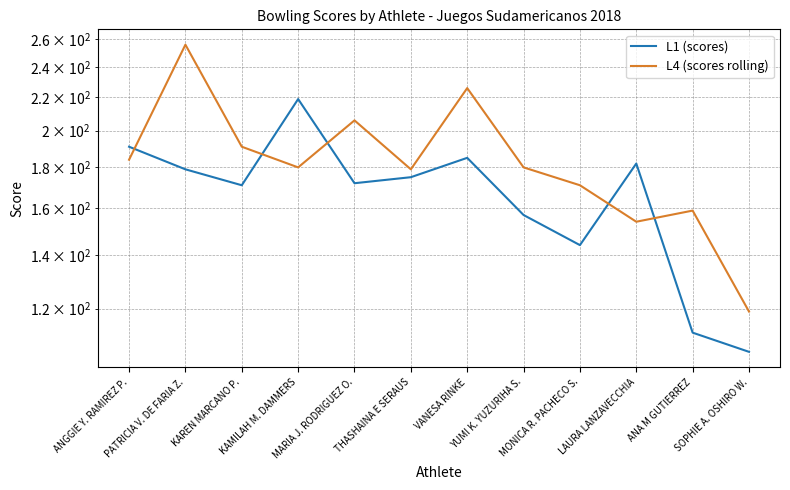

In L4 (scores rolling), how many points are higher than both neighbors (excluding endpoints)?

4